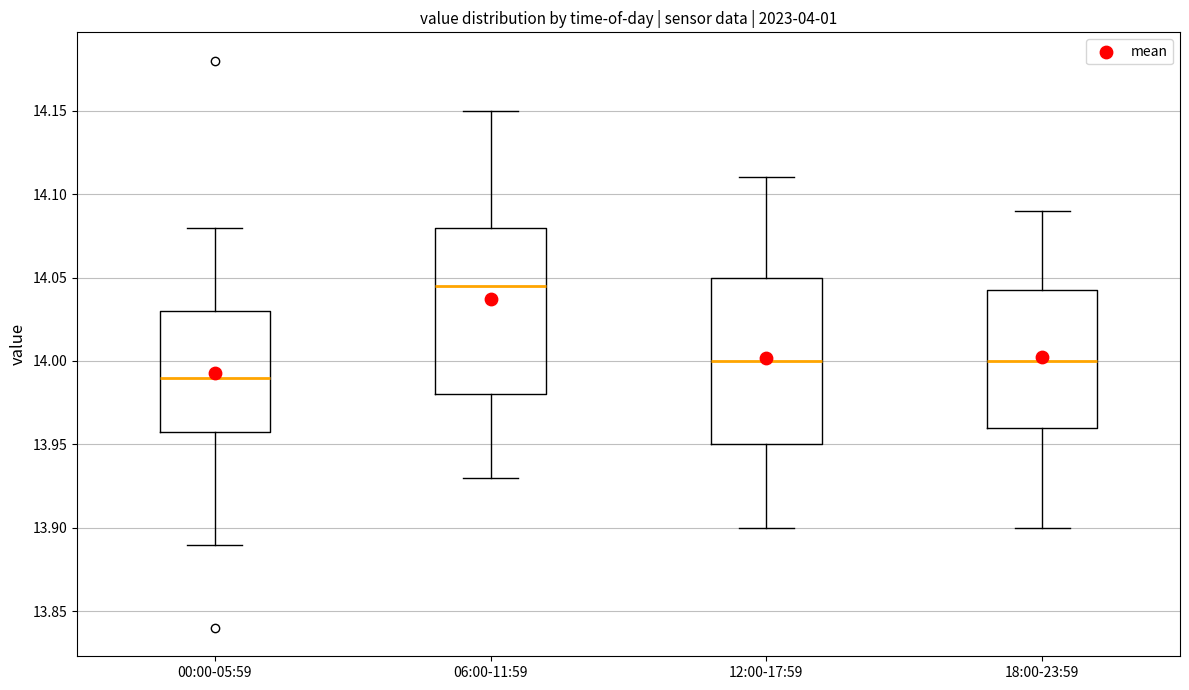

Which box has the lowest median line?

00:00-05:59